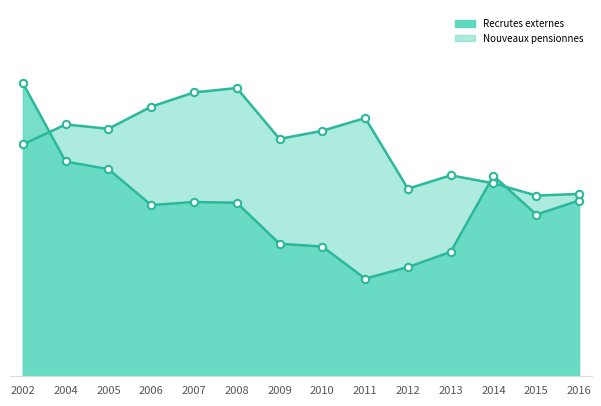

Which series reaches the maximum Y coordinate?

Recrutes externes